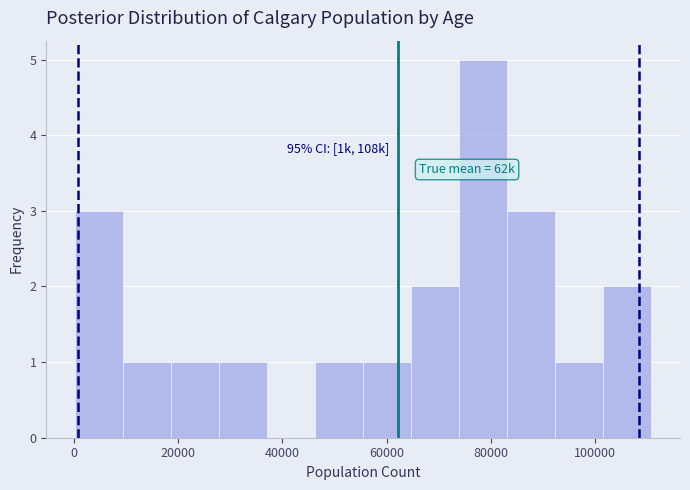

Over which range of the x-axis is the bar tallest?

74000 to 84000